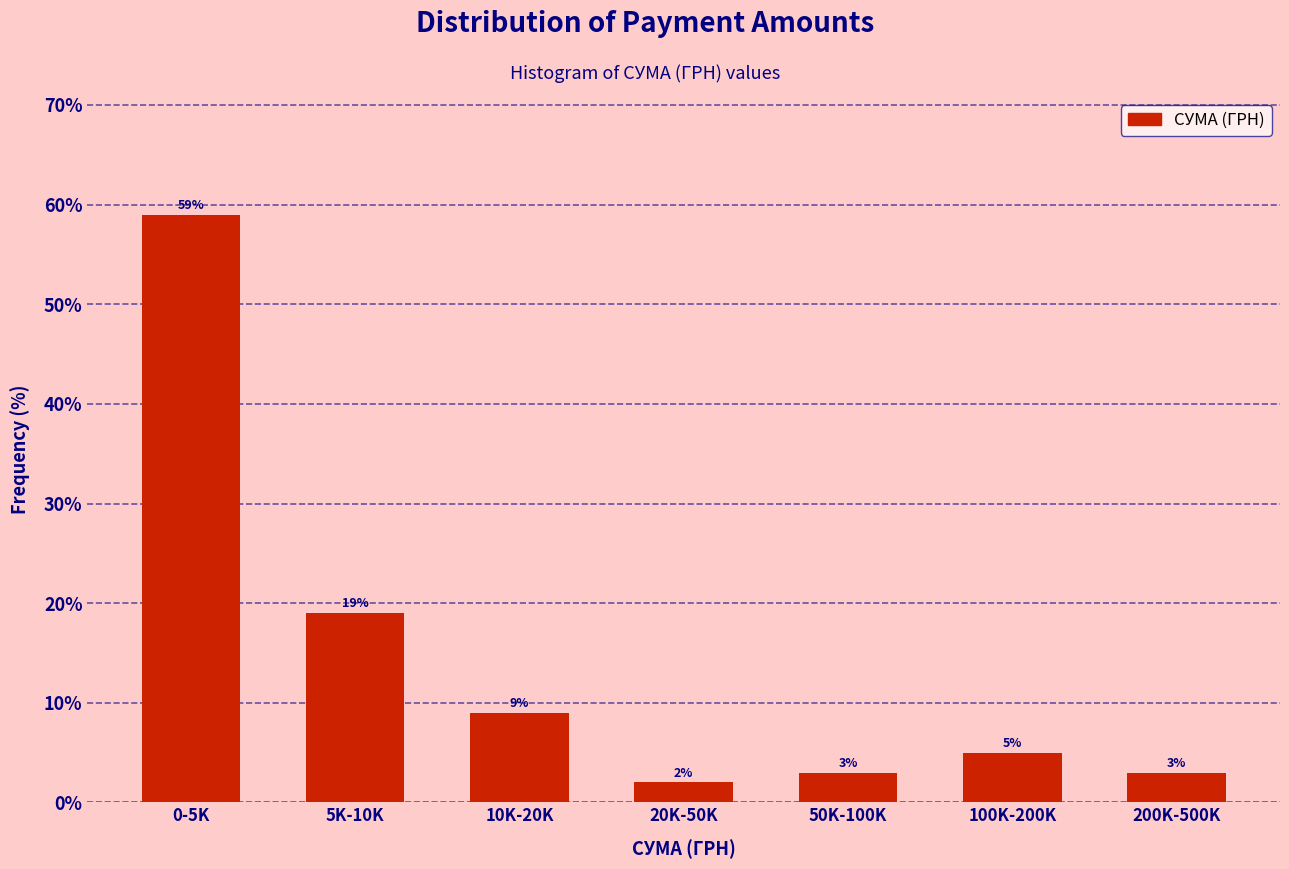

Reading left to right, extract all data points from this chart.

0-5K=59	5K-10K=19	10K-20K=9	20K-50K=2	50K-100K=3	100K-200K=5	200K-500K=3